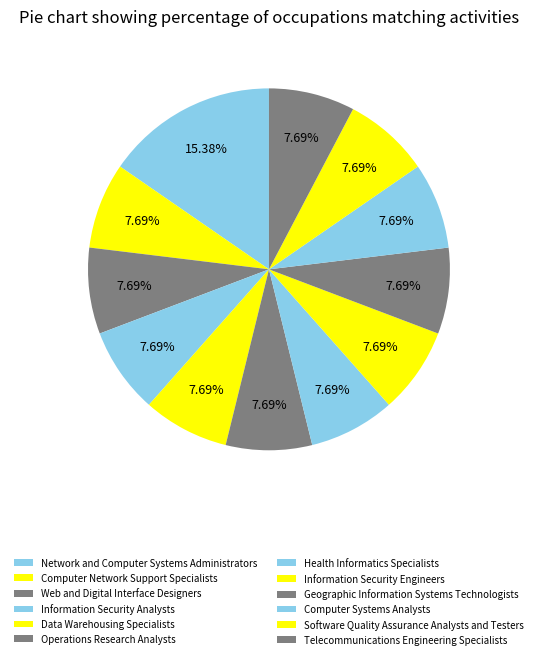

To the nearest percent, what is the combined percentage of Software Quality Assurance Analysts and Testers and Information Security Analysts?

15%